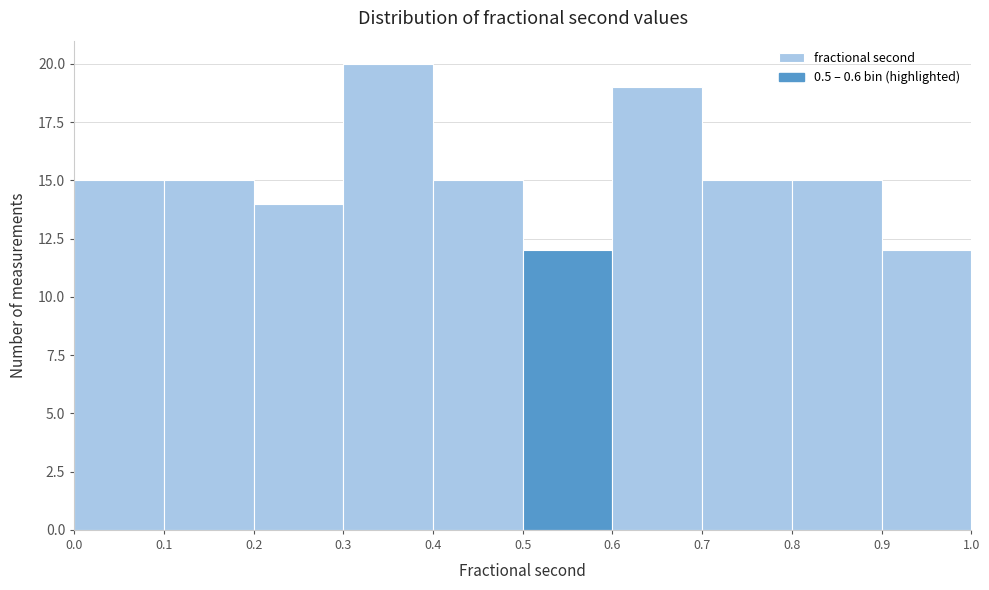

Over which range of the x-axis is the bar tallest?

0.3 to 0.4